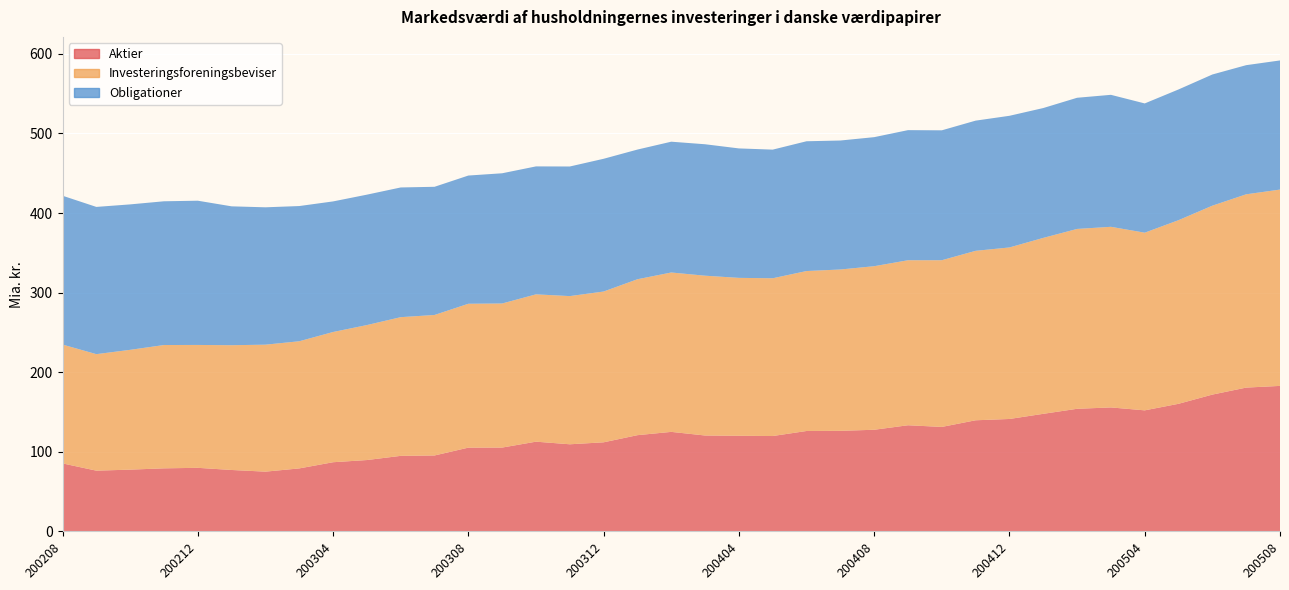

Reading left to right, transcribe all the data shown in this chart.

Aktier: 85.4	76.3	77.6	79.2	79.9	77.2	75.1	79.1	86.9	89.6	94.9	95.4	105.2	105.3	112.7	109.5	111.9	120.9	125.0	120.5	120.1	119.8	126.1	126.3	127.7	133.3	131.3	139.6	141.2	147.7	154.0	155.8	152.1	160.3	171.9	180.7	182.8
Investeringsforeningsbeviser: 149.3	146.4	150.5	154.9	154.4	156.8	159.6	159.8	163.6	169.6	174.3	176.6	180.8	181.0	185.1	186.2	189.5	195.9	200.3	200.8	198.4	198.2	201.0	202.7	205.5	207.3	209.5	212.9	215.5	221.1	226.0	227.0	223.2	230.7	237.4	242.9	246.7
Obligationer: 187.0	185.0	182.7	180.6	181.2	174.5	172.6	169.9	164.1	163.9	163.0	161.1	161.1	163.6	160.8	162.8	166.8	162.9	164.3	165.2	162.7	161.6	163.1	162.1	162.1	163.5	163.2	163.6	165.4	163.2	164.8	165.8	162.4	164.2	164.8	162.2	162.3